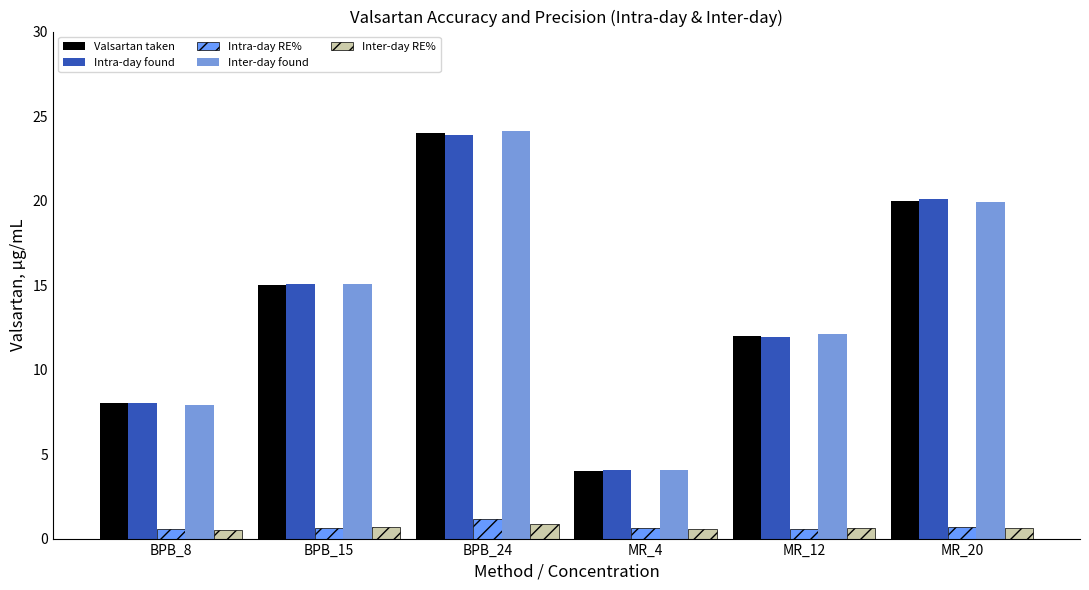

Which series changed the most between MR_12 and MR_20?

Intra-day found